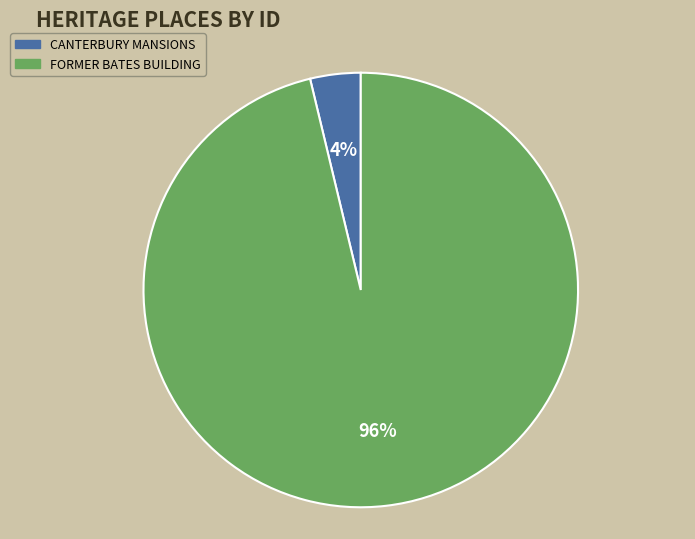

What is the largest slice in the pie chart?

FORMER BATES BUILDING